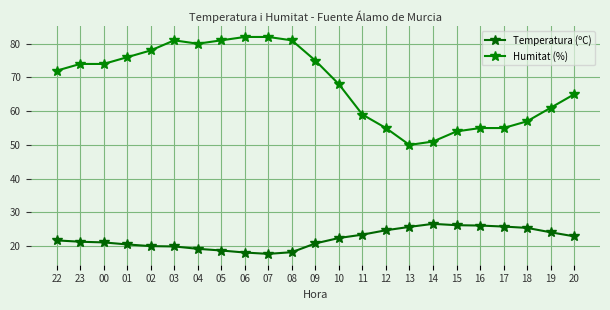

The Humitat (%) series shows 110.9 at 00. True or false?

False